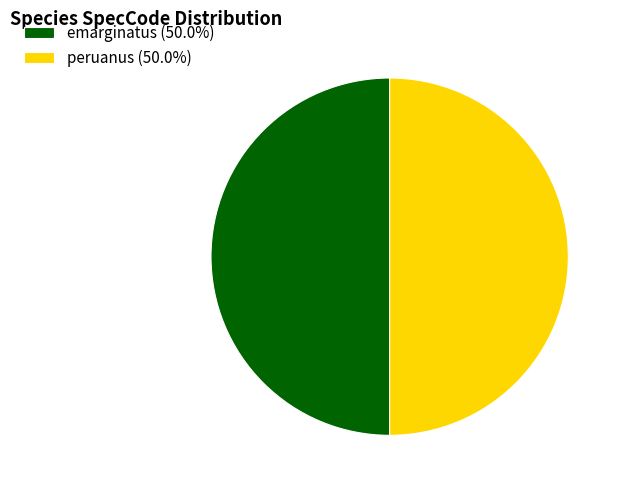

What is the ratio of the value at emarginatus (50.0%) to the value at peruanus (50.0%)?

1.0